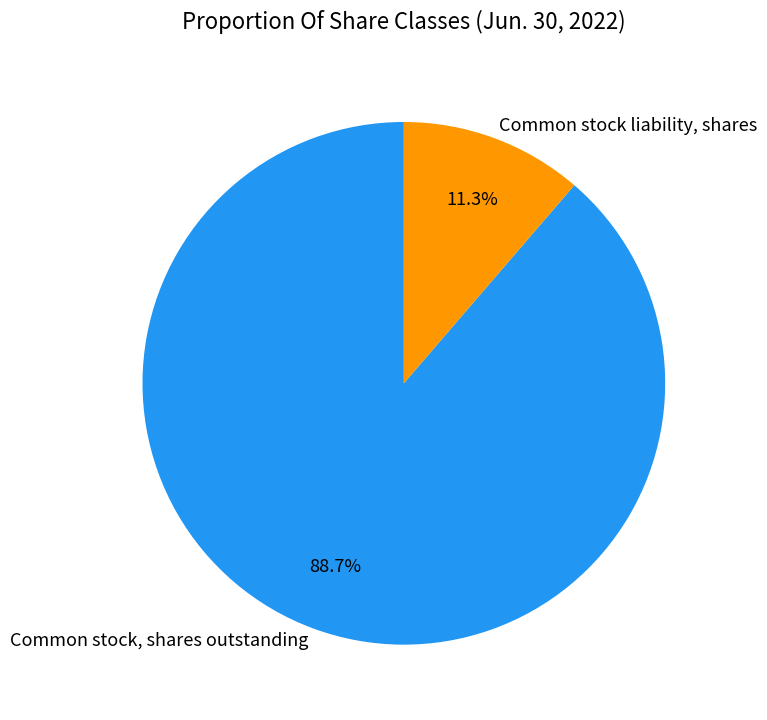

Is there a majority slice in this chart?

Yes